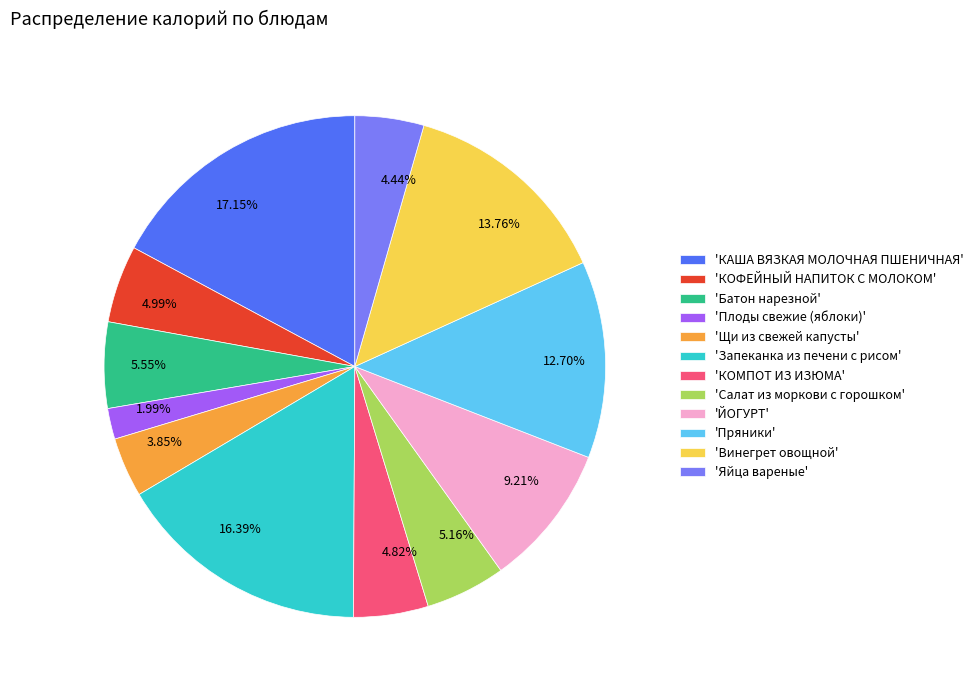

Count the number of slices in the pie.

12